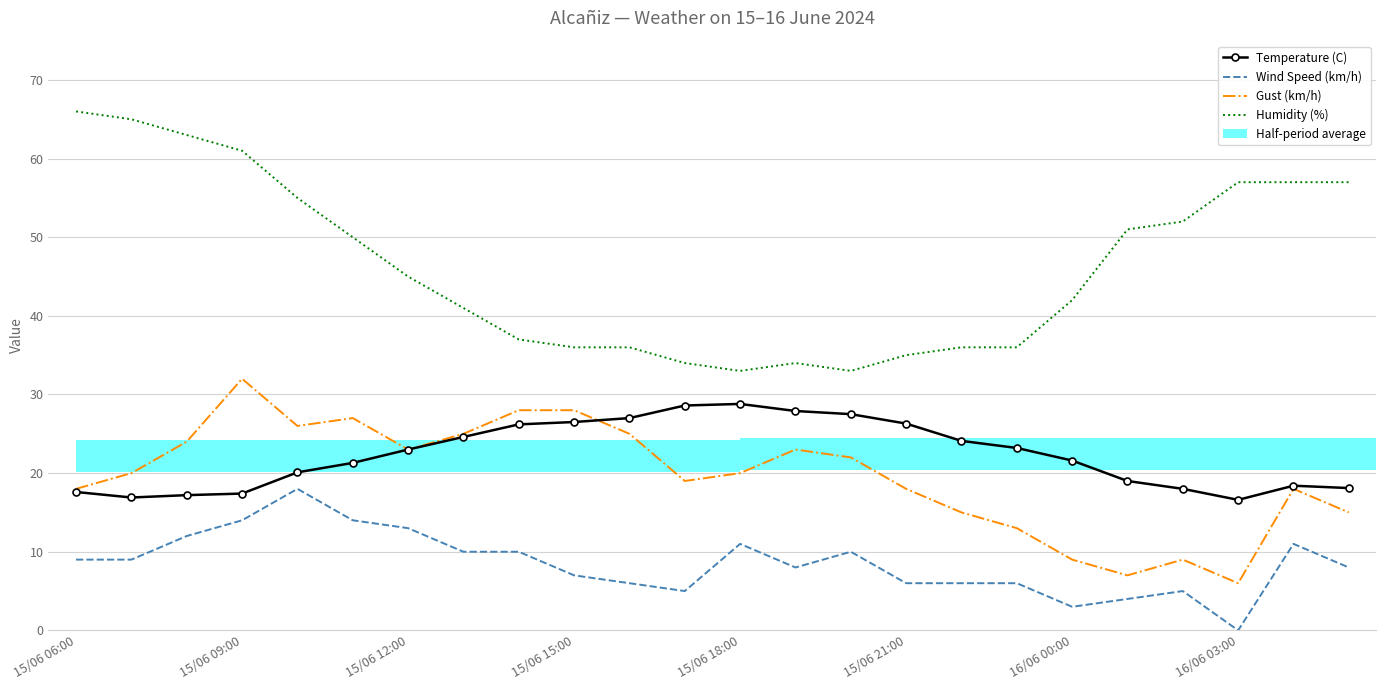

Is it true that Temperature (C) equals 18.1 at 23?

True